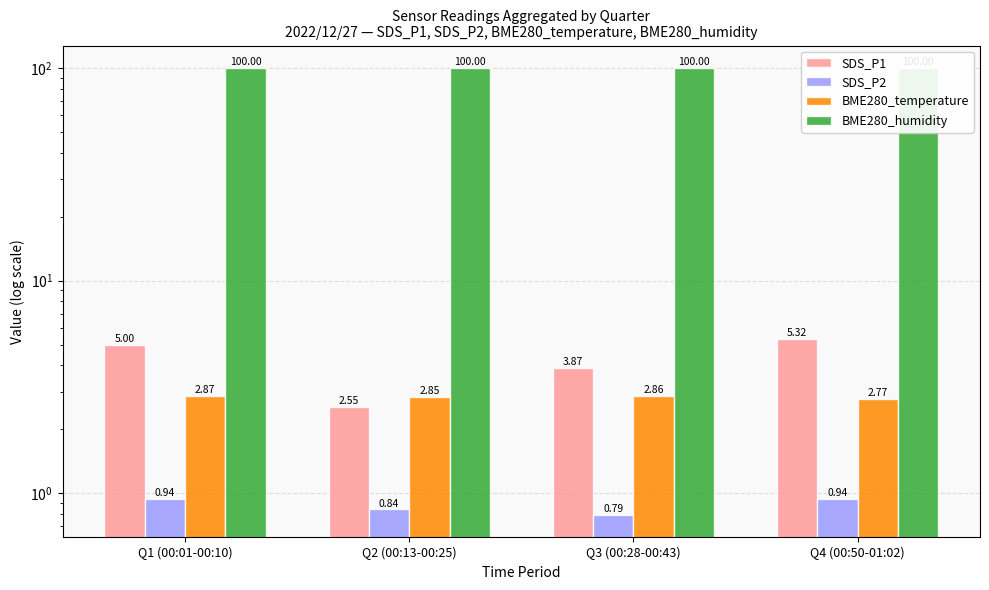

How many bars are there in total?

16